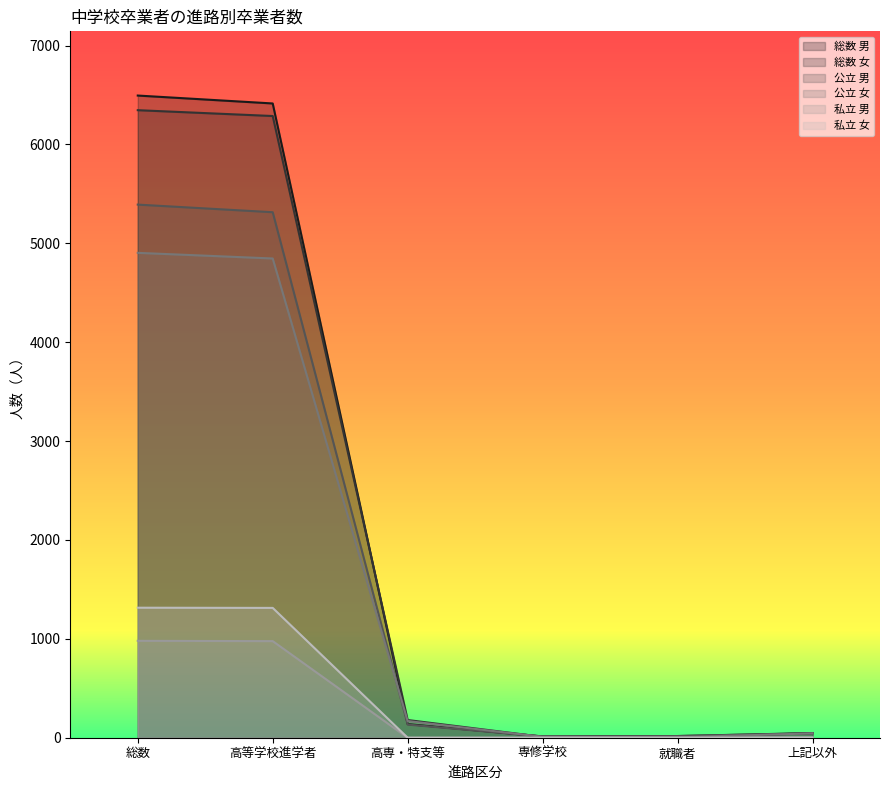

Which series has the largest total across all categories?

総数 男